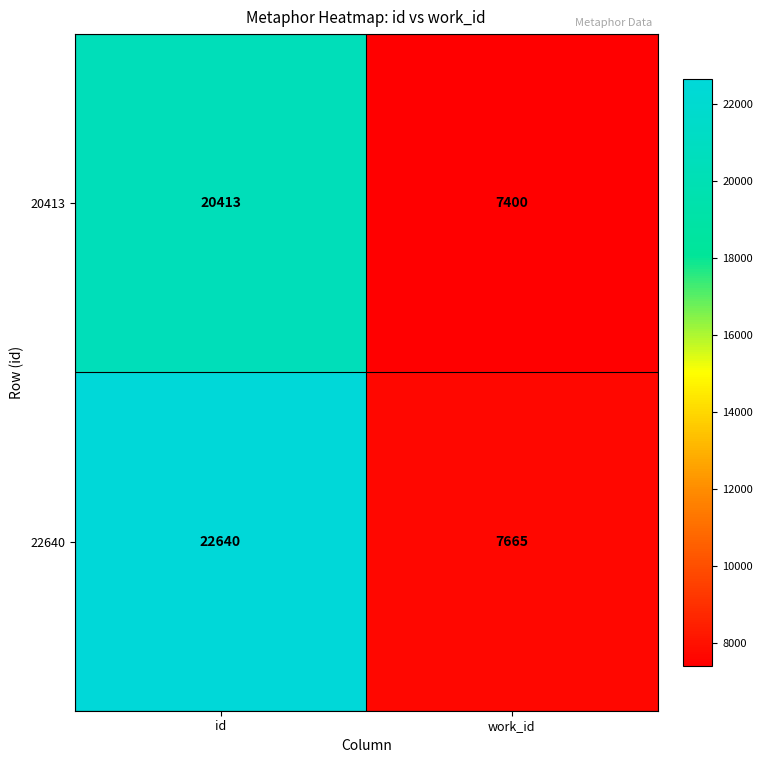

Reading left to right, what are all the values shown in this chart?

20413: id=20413	work_id=7400
22640: id=22640	work_id=7665